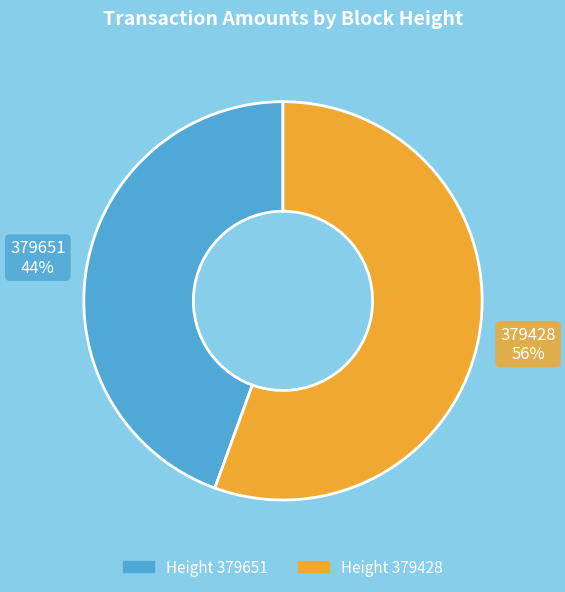

How many segments does this pie chart have?

2